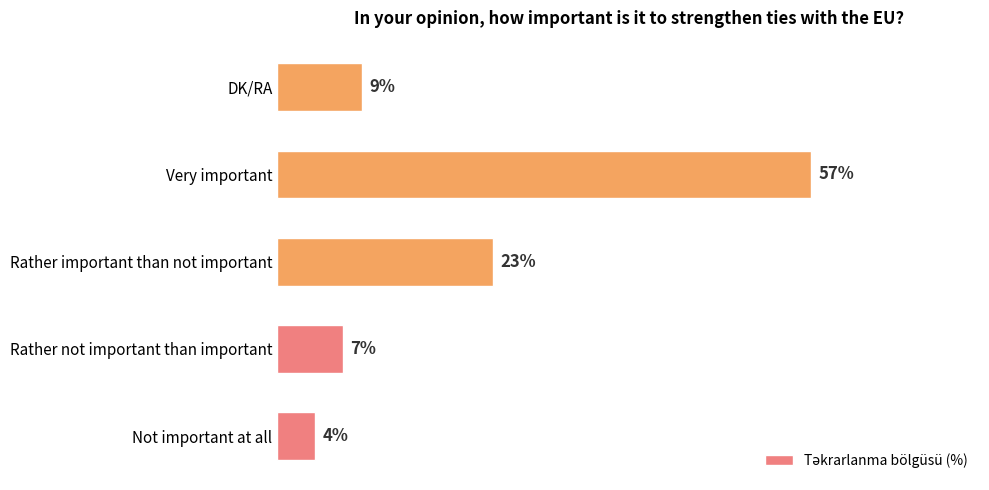

Between Very important and DK/RA, which is larger?

Very important